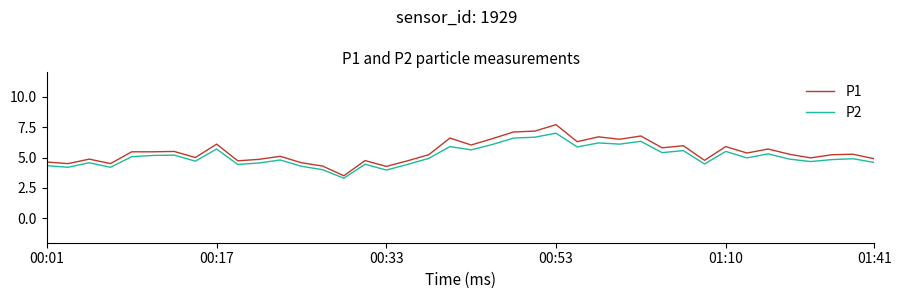

What is the maximum value shown in the chart?

7.7